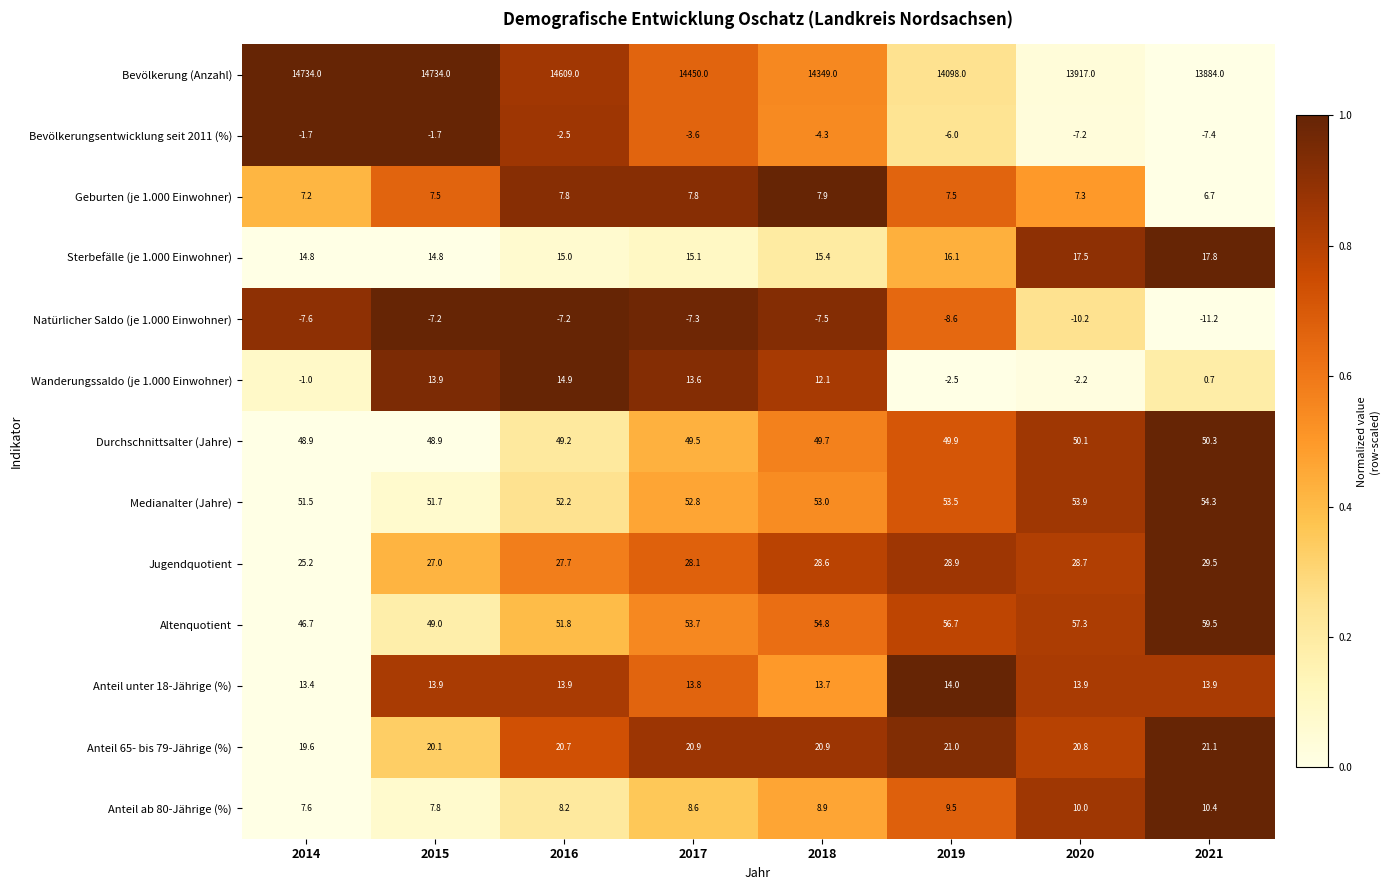

Which series changed the most between 2018 and 2019?

Bevölkerung (Anzahl)